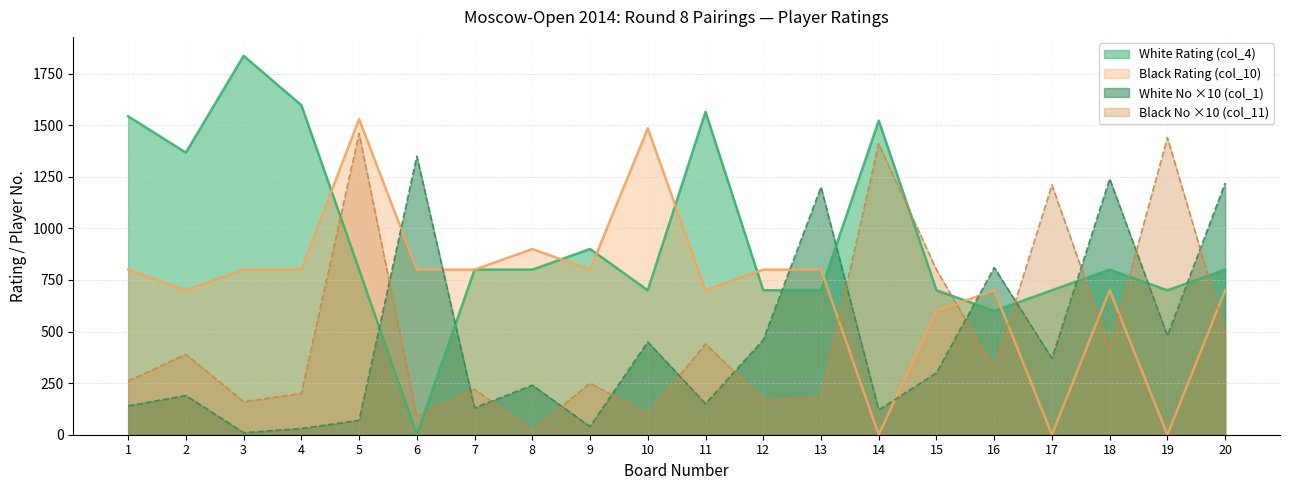

At which label does Black Rating (col_10) first exceed 800?

5